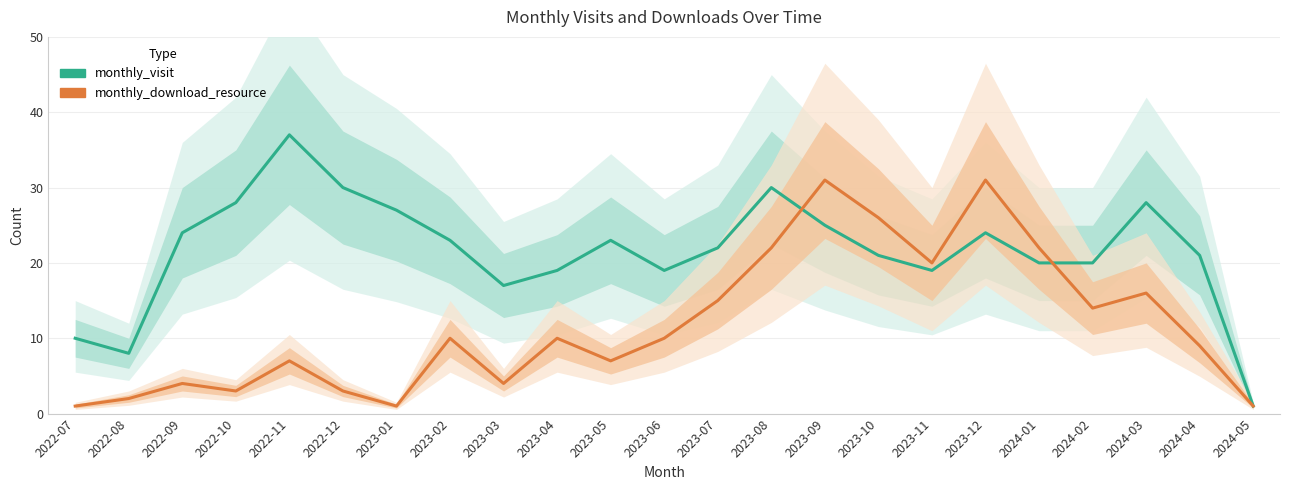

List the labels in order of monthly_download_resource value, smallest first.

2022-07, 2023-01, 2024-05, 2022-08, 2022-10, 2022-12, 2022-09, 2023-03, 2022-11, 2023-05, 2024-04, 2023-02, 2023-04, 2023-06, 2024-02, 2023-07, 2024-03, 2023-11, 2023-08, 2024-01, 2023-10, 2023-09, 2023-12